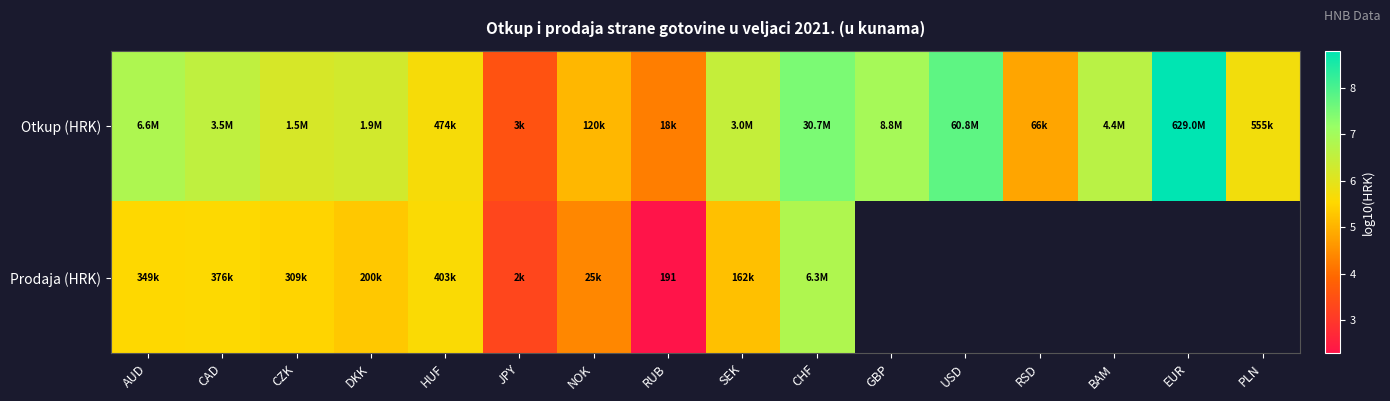

What is the highest value of the Otkup (HRK) series?

8.8